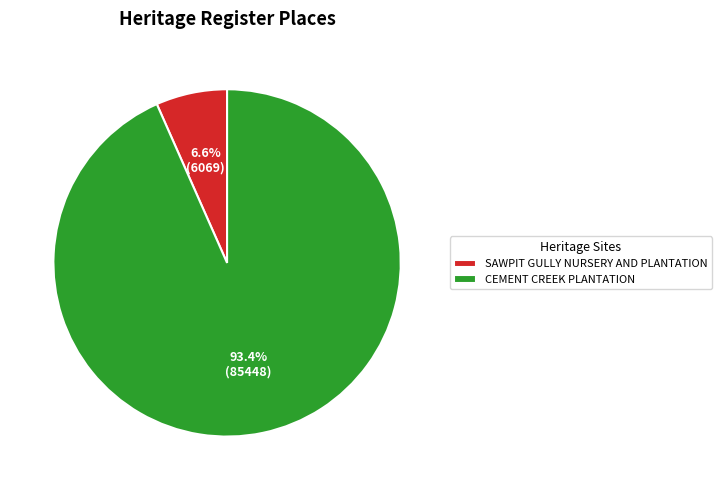

Which category has the biggest portion of the pie?

CEMENT CREEK PLANTATION